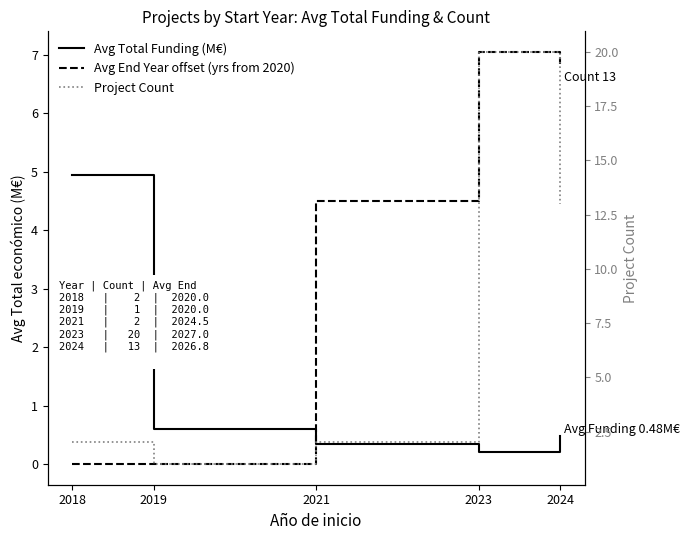

Reading right to left, what are all the values shown in this chart?

Avg Total Funding (M€): 0.5	0.2	0.3	0.6	5.0
Avg End Year offset (yrs from 2020): 6.8	7.0	4.5	0.0	0.0
Project Count: 13.0	20.0	2.0	1.0	2.0